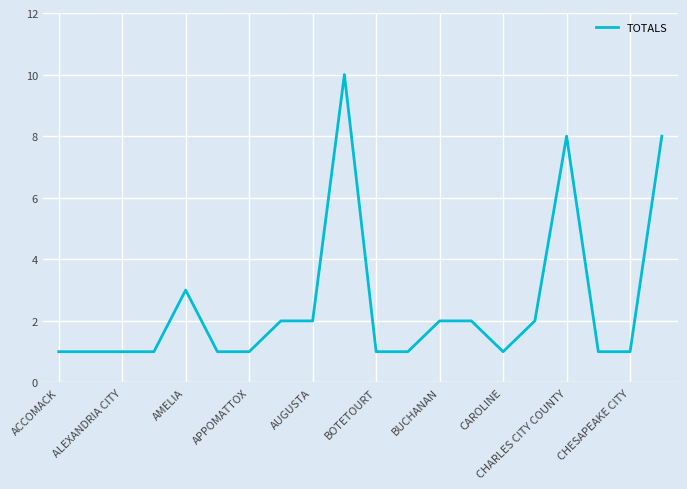

What is the maximum value shown in the chart?

10